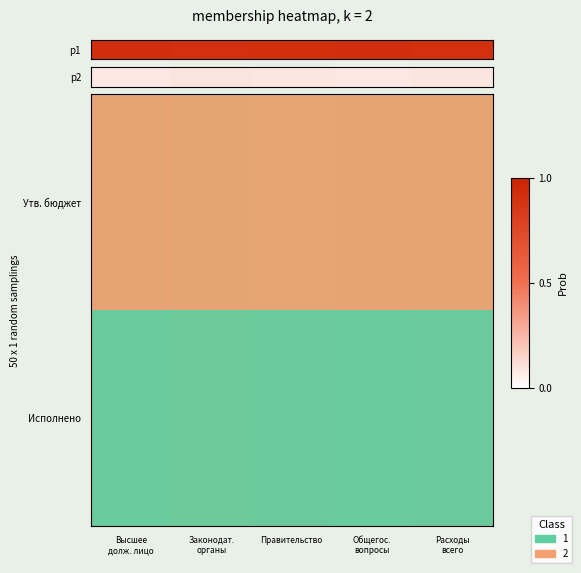

List the series in order of their overall mean, highest first.

Утв. бюджет, Исполнено